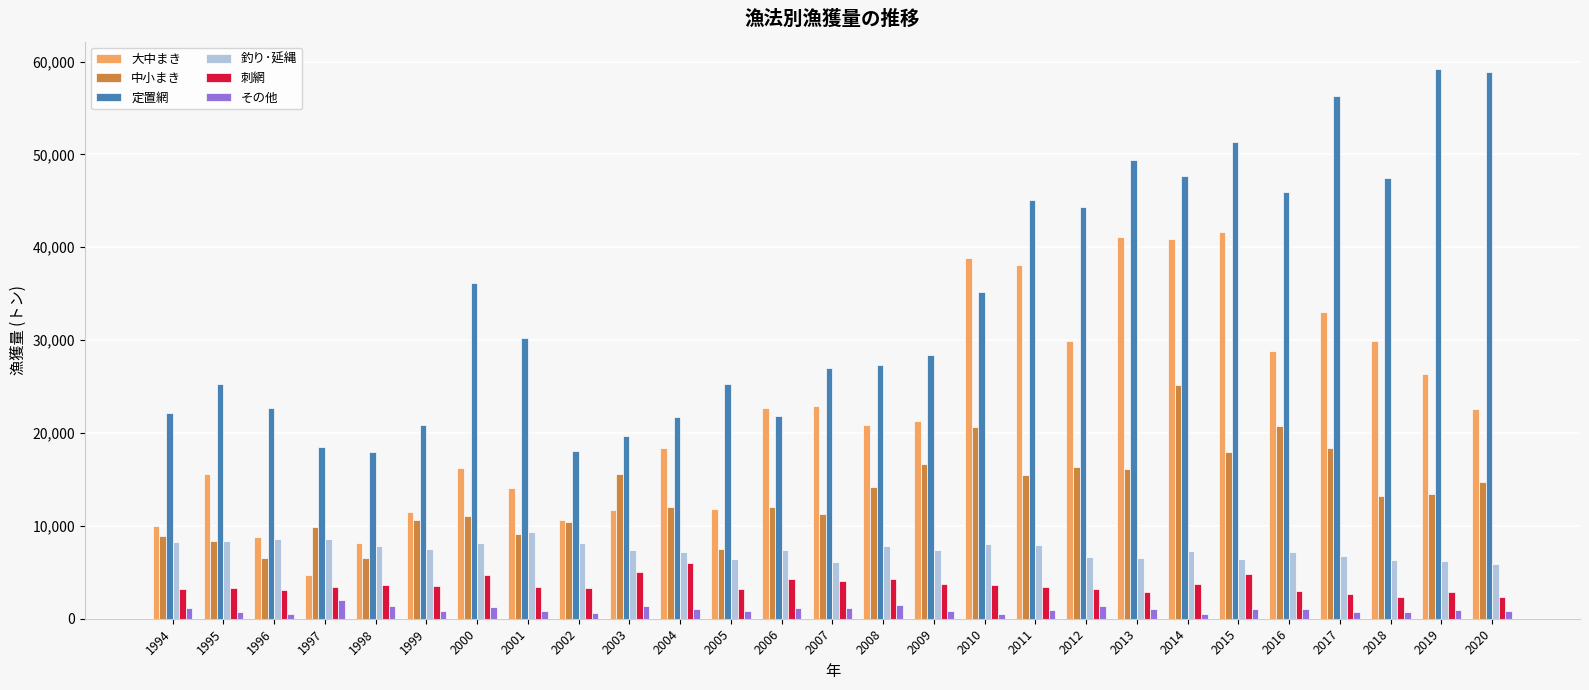

Which series has the widest spread of values?

定置網